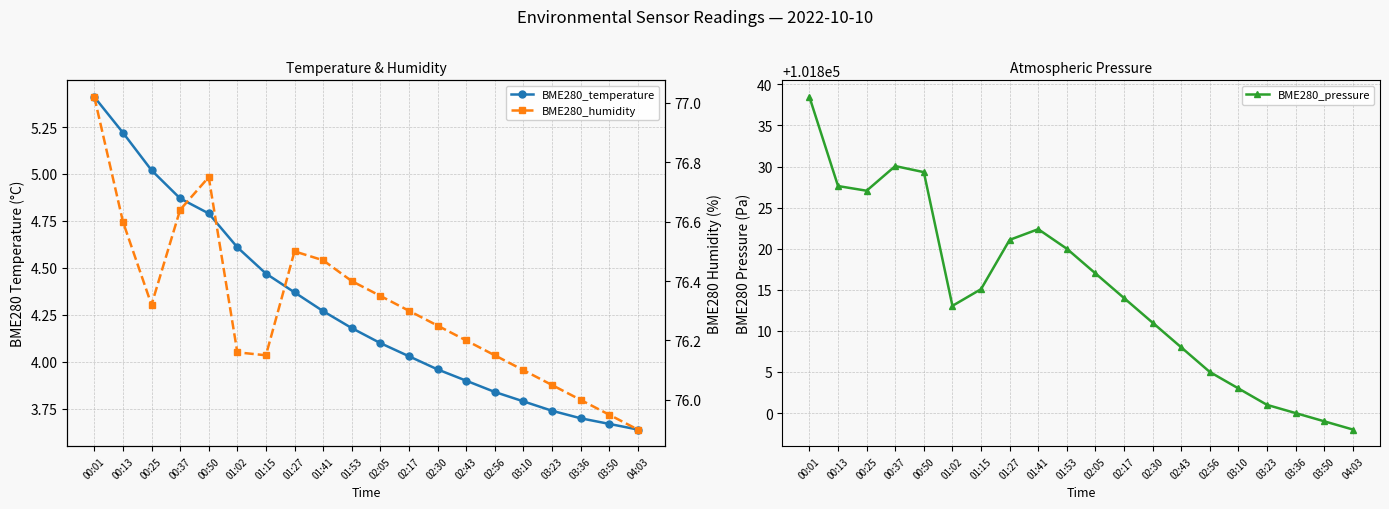

The BME280_pressure series shows 101830.1 at 00:37. True or false?

True